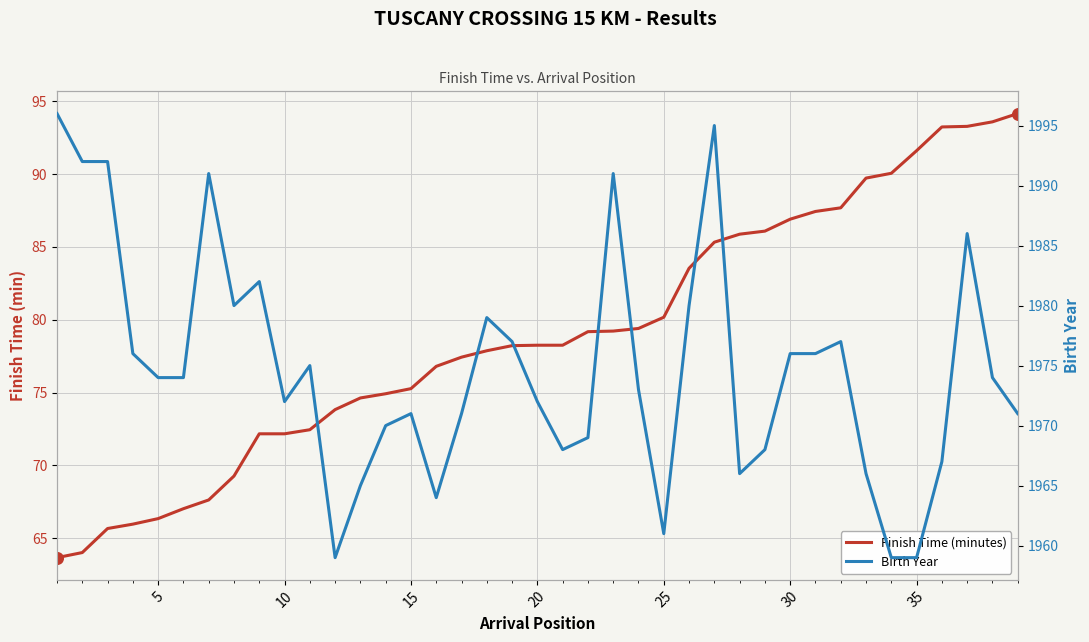

What are all the series names shown in the legend?

Finish Time (minutes), Birth Year